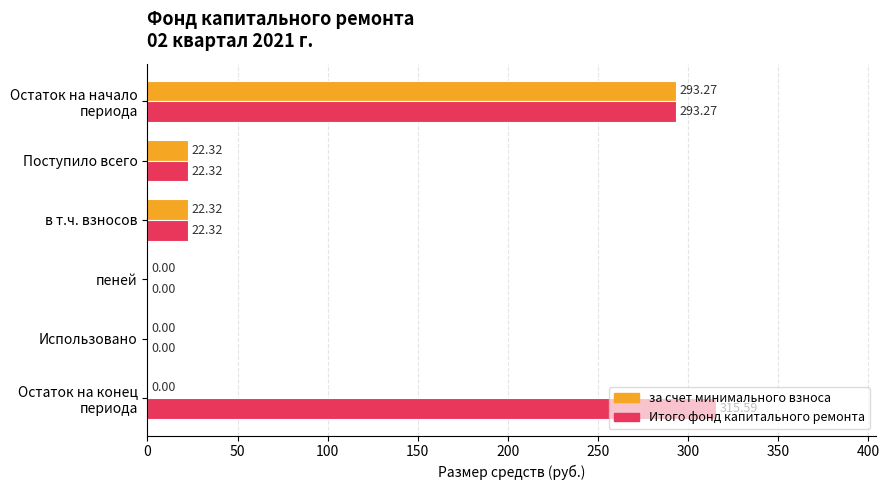

Which series has the largest total across all categories?

Итого фонд капитального ремонта